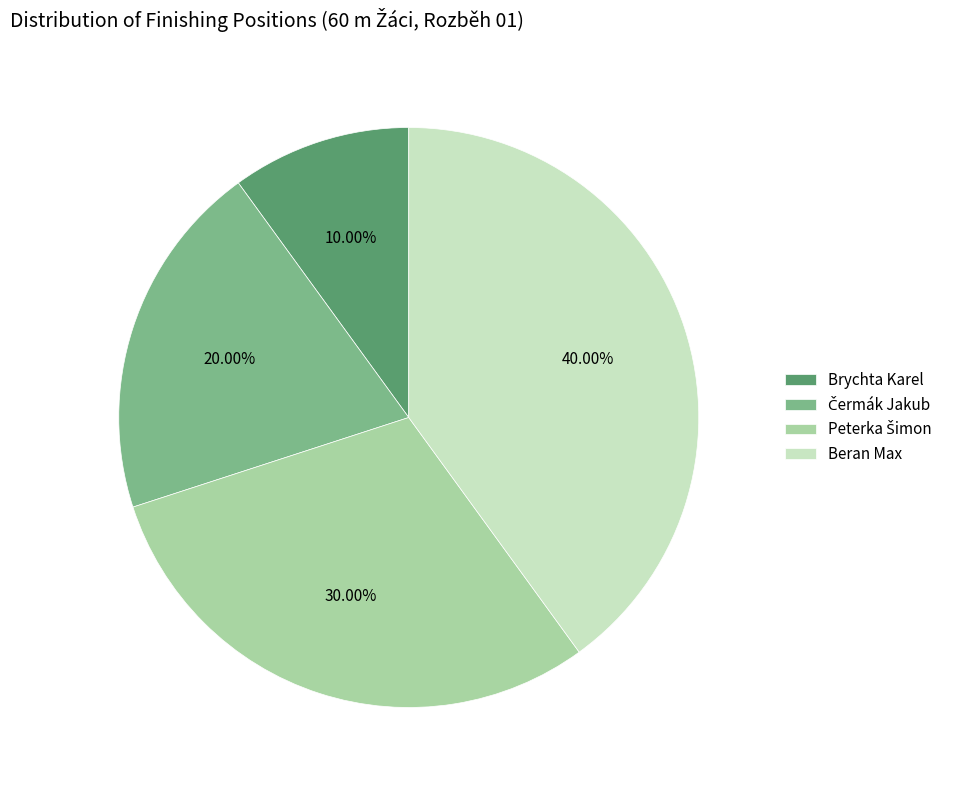

Does Beran Max represent more than half of the total?

No